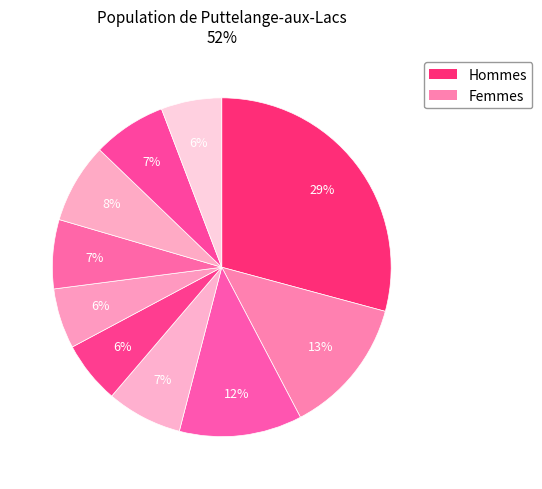

How many segments does this pie chart have?

10